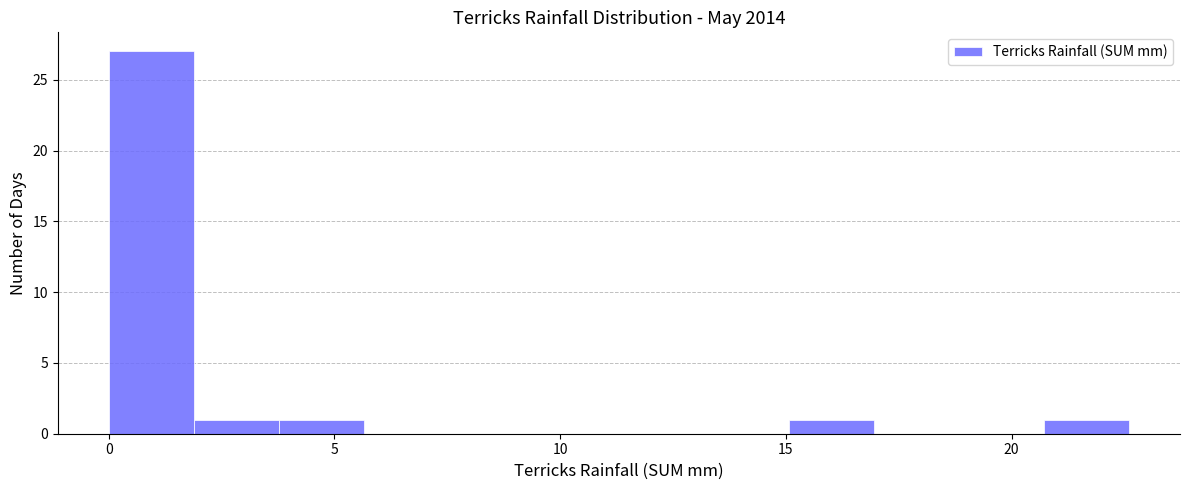

Around what value on the x-axis is the tallest bar? Give the approximate position of its centre, as read against the axis.

1.0